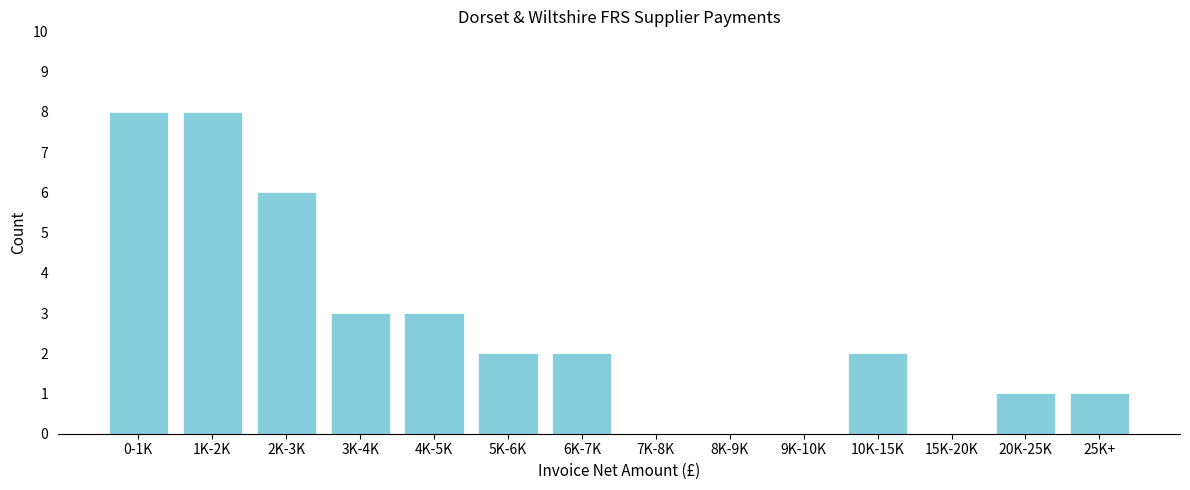

Reading right to left, transcribe all the data shown in this chart.

25K+=1	20K-25K=1	15K-20K=0	10K-15K=2	9K-10K=0	8K-9K=0	7K-8K=0	6K-7K=2	5K-6K=2	4K-5K=3	3K-4K=3	2K-3K=6	1K-2K=8	0-1K=8